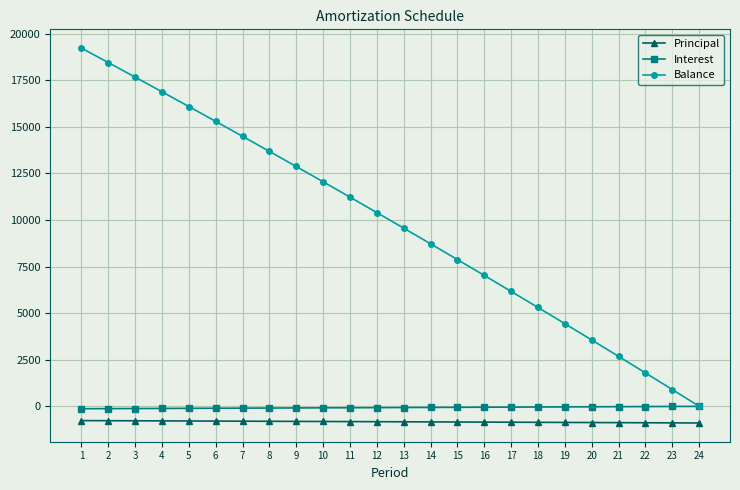

What is the maximum value for Balance?

19228.8